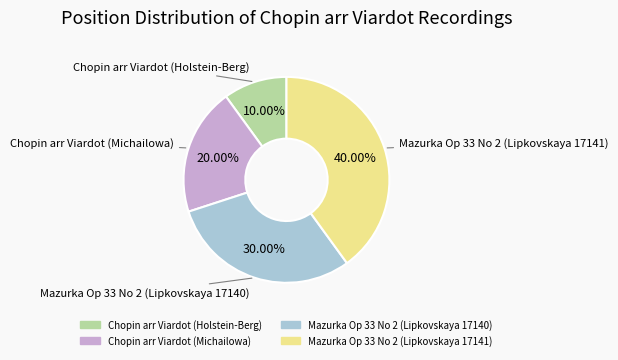

What is the largest slice in the pie chart?

Mazurka Op 33 No 2 (Lipkovskaya 17141)